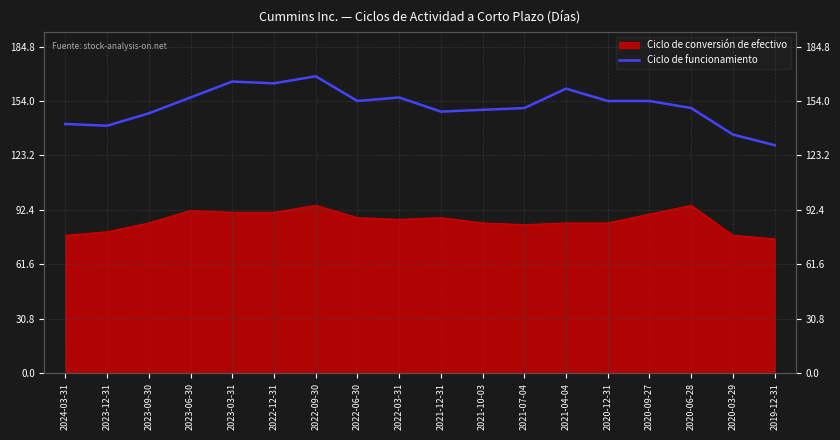

How many lines are shown in the chart?

1